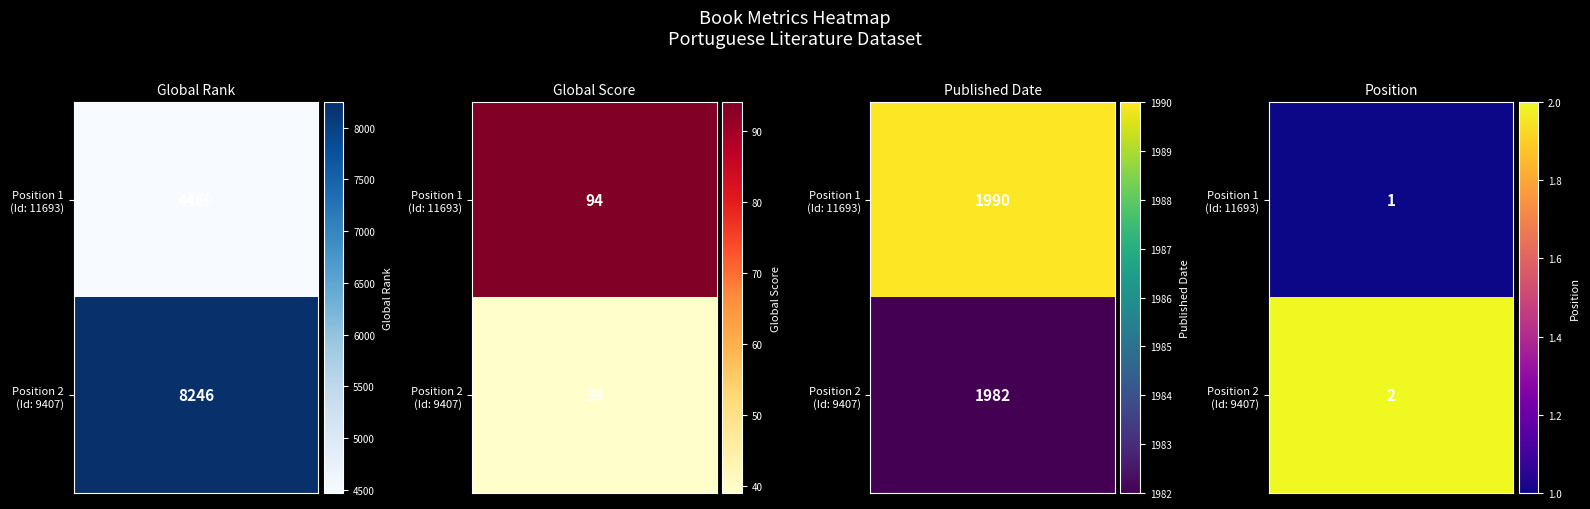

What is the difference between the maximum and minimum values in the Global Score series?

55